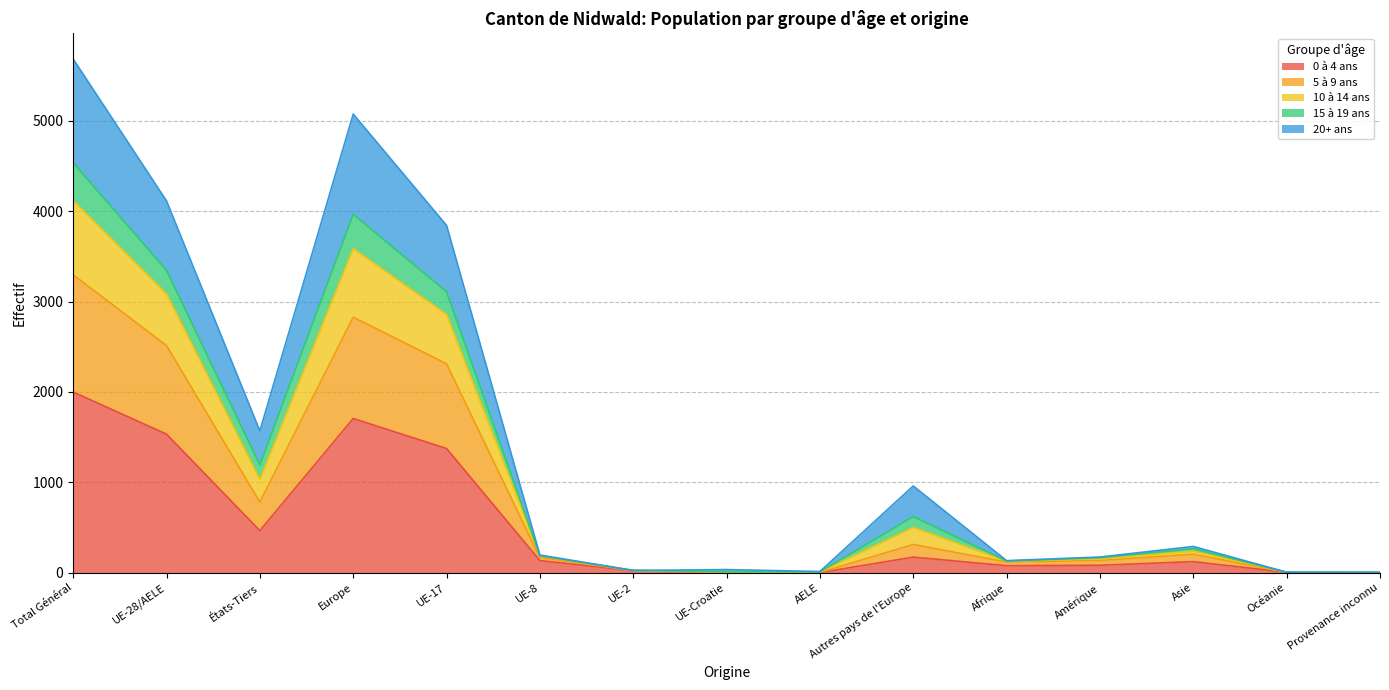

At which label does 20+ ans reach its peak?

Total Général